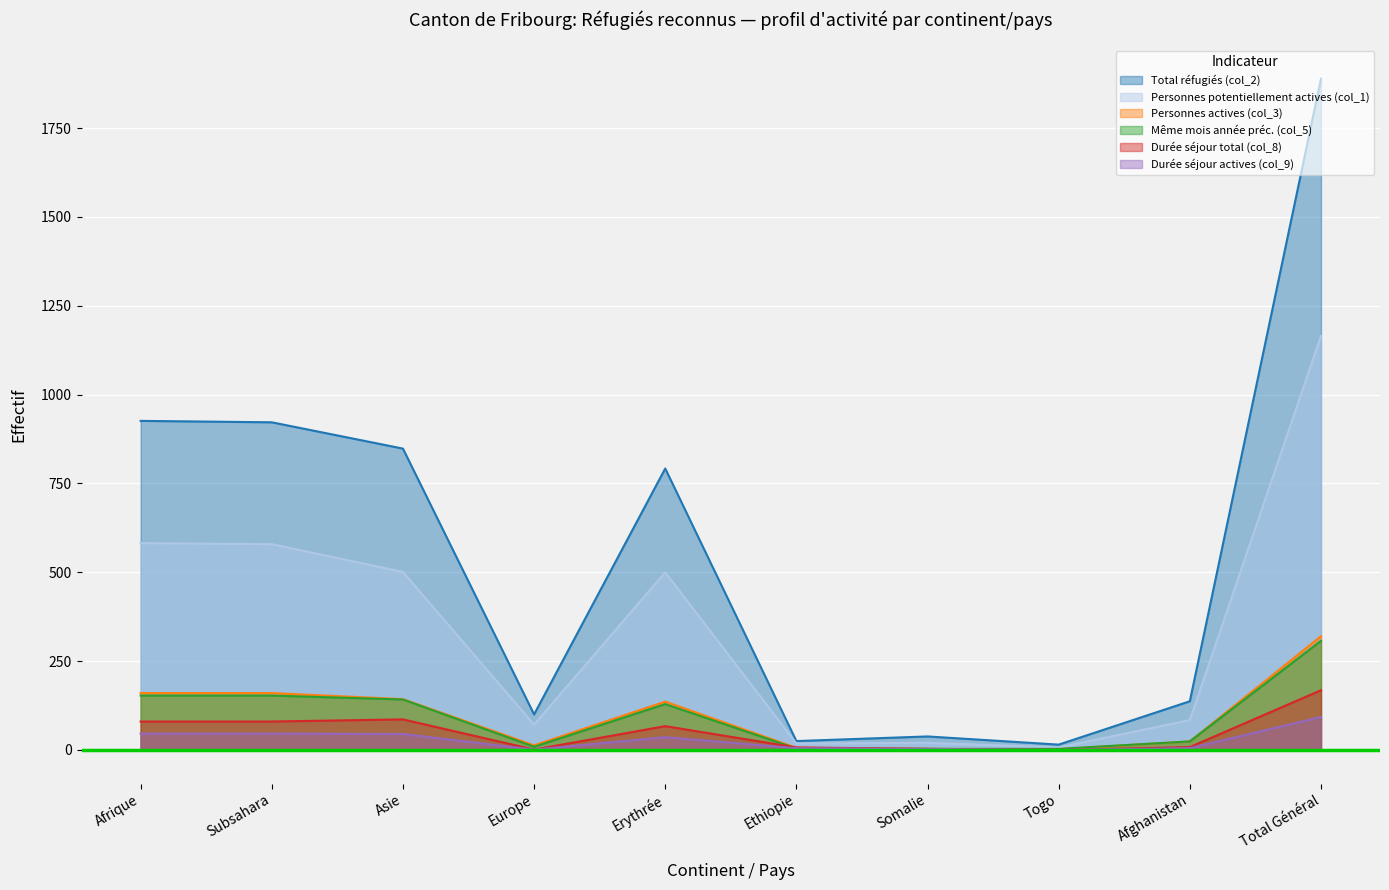

What is the average value of the Durée séjour total (col_8) series?

50